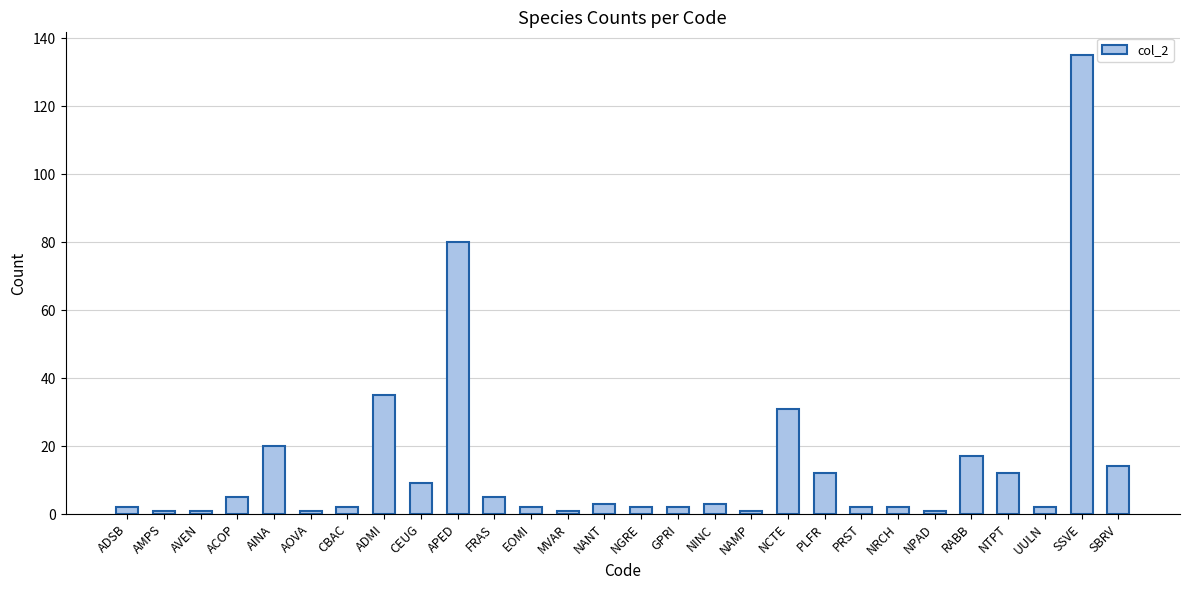

Between FRAS and ADMI, which is larger?

ADMI